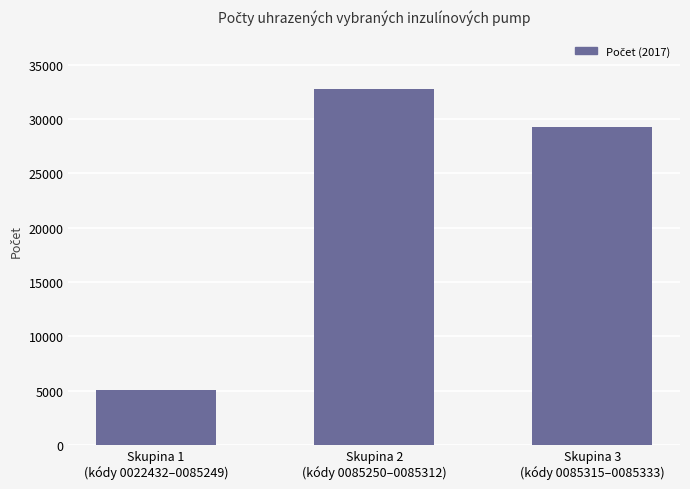

Which label corresponds to the smallest value in the chart?

Skupina 1
(kódy 0022432–0085249)